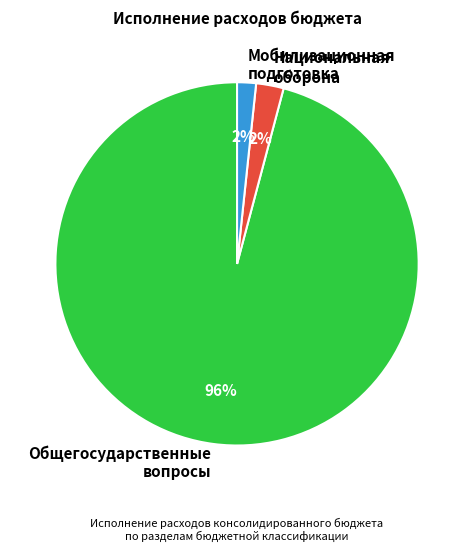

The Общегосударственные вопросы slice represents 43% of the pie. True or false?

False